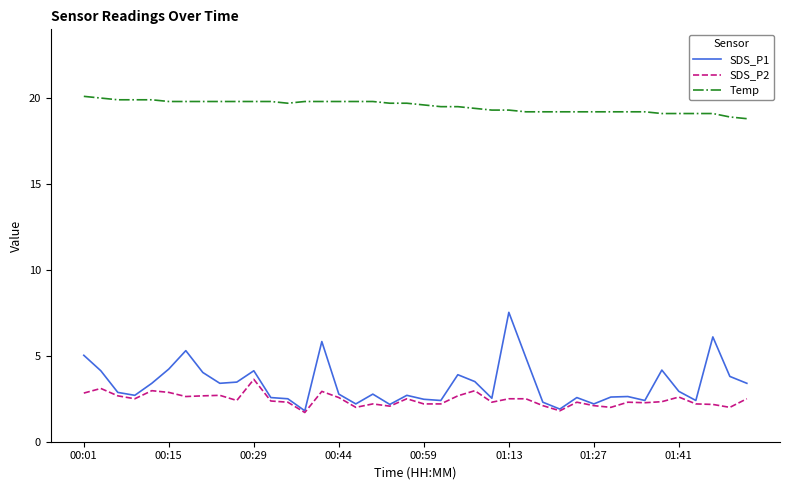

True or false: Temp and SDS_P2 intersect in this chart.

False